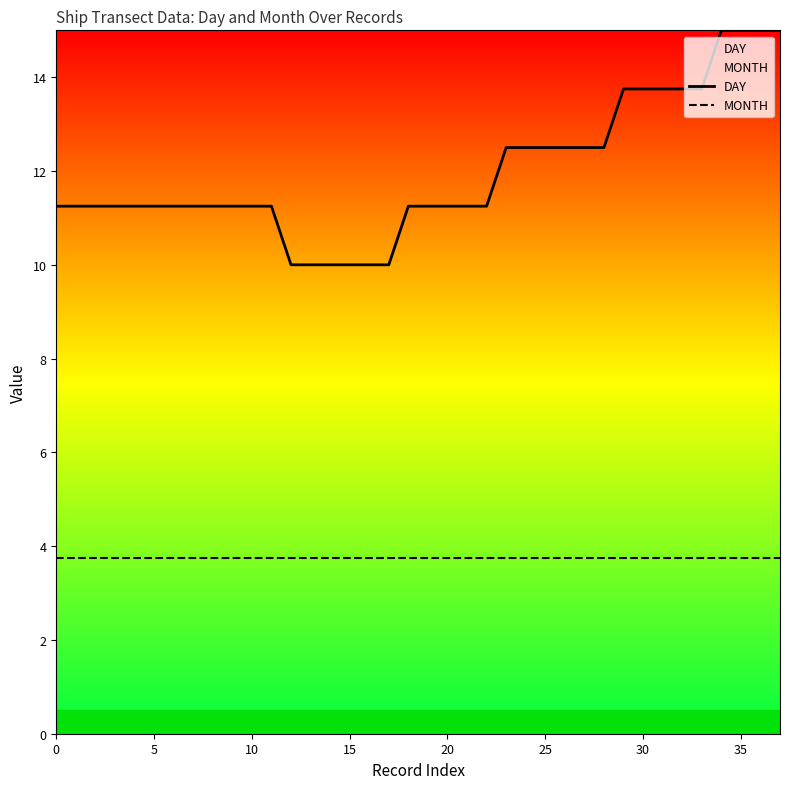

True or false: MONTH and DAY cross at least once.

False